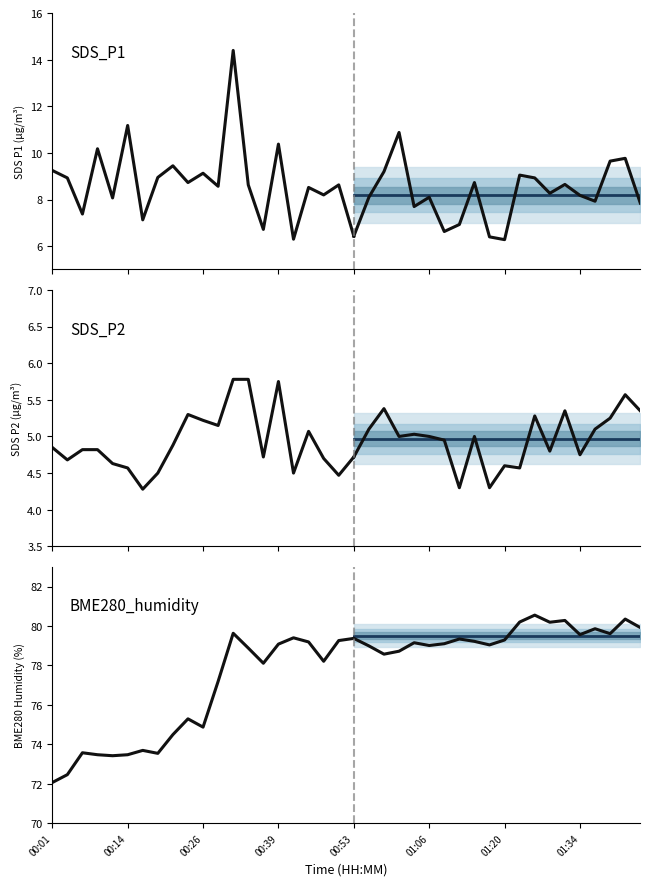

At 36, list the series in order from largest to smallest.

BME280_humidity, SDS_P1, SDS_P2